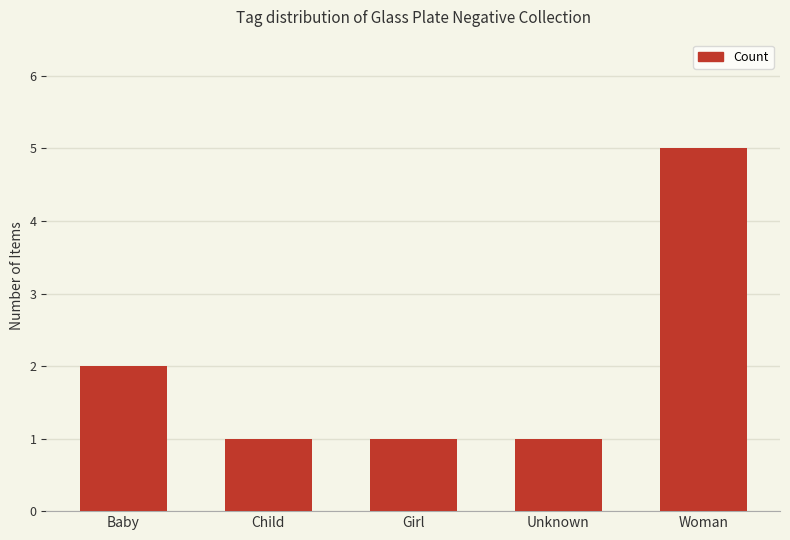

Are the bars grouped side by side (vs. stacked)?

No